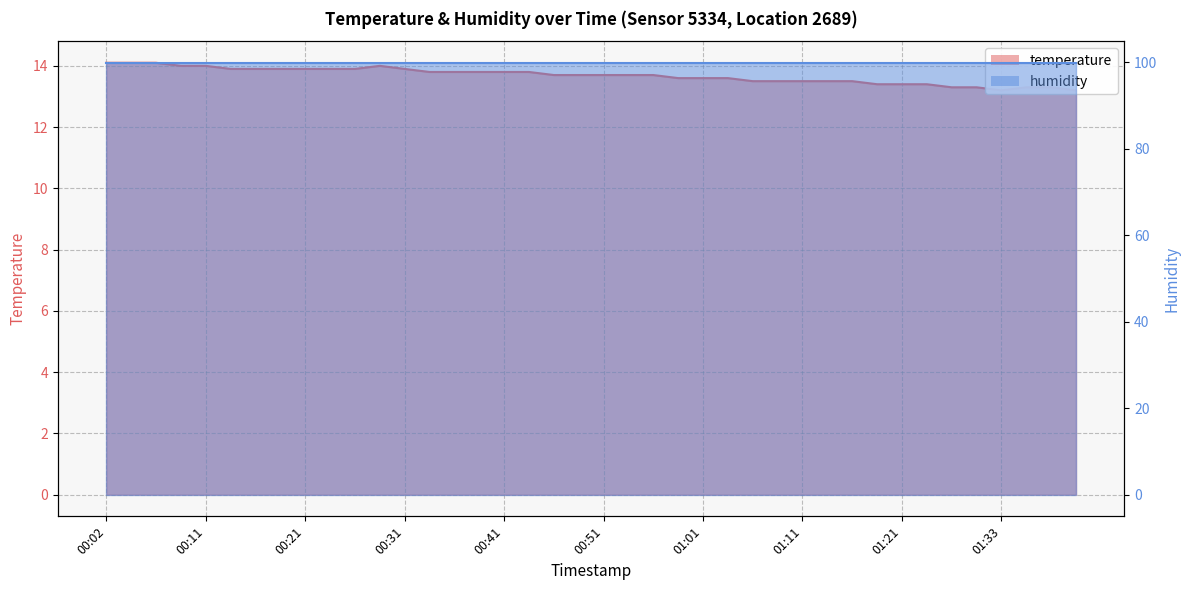

How many points are lower than both their immediate neighbors (excluding endpoints)?

1